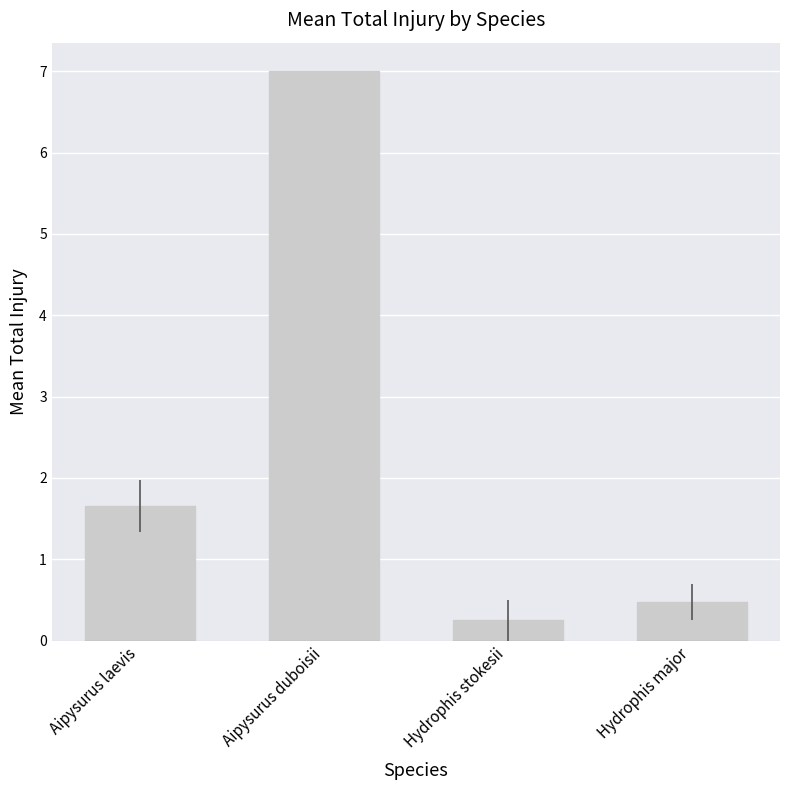

What is the sum of all values?

9.4